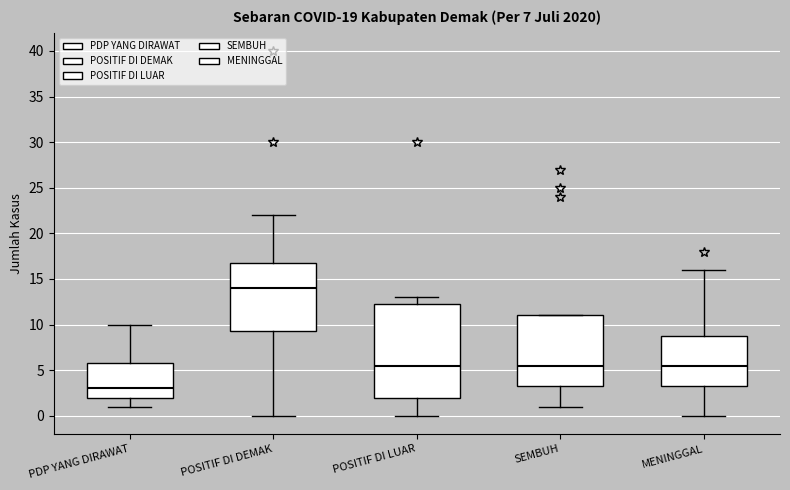

Where is the lower edge of the box for SEMBUH on the y-axis? The values are not printed on the chart, so give them approximately, as read against the axis.

3.5